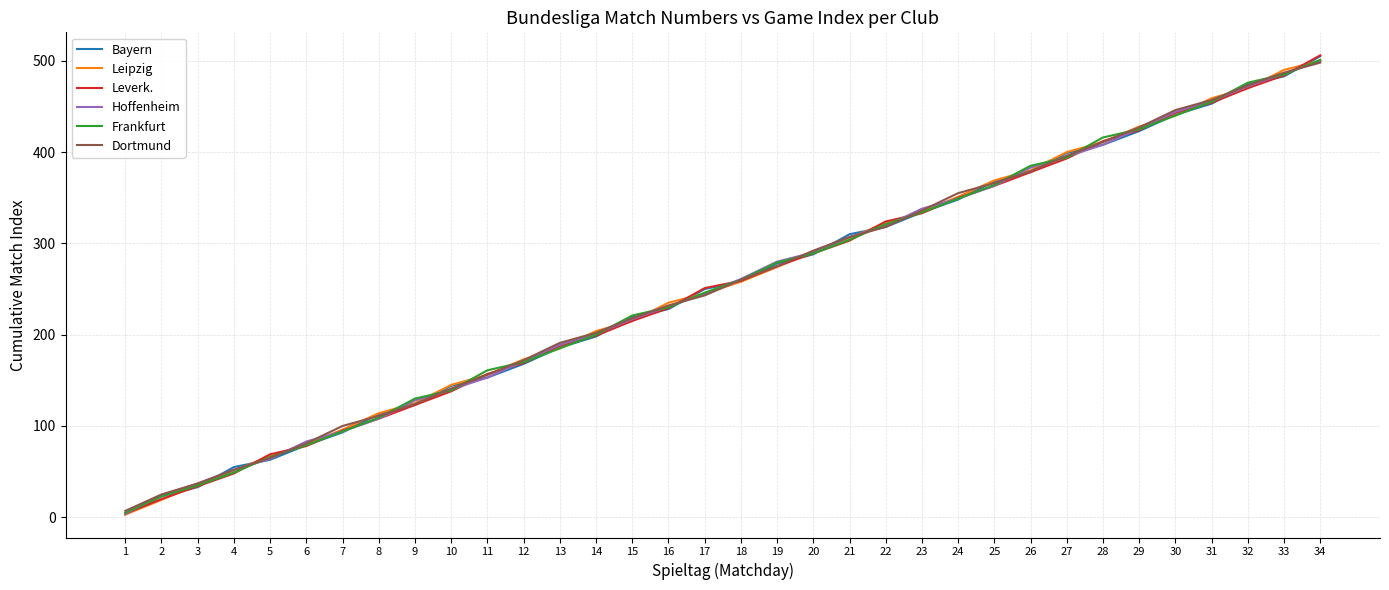

True or false: Dortmund and Frankfurt cross at least once.

True